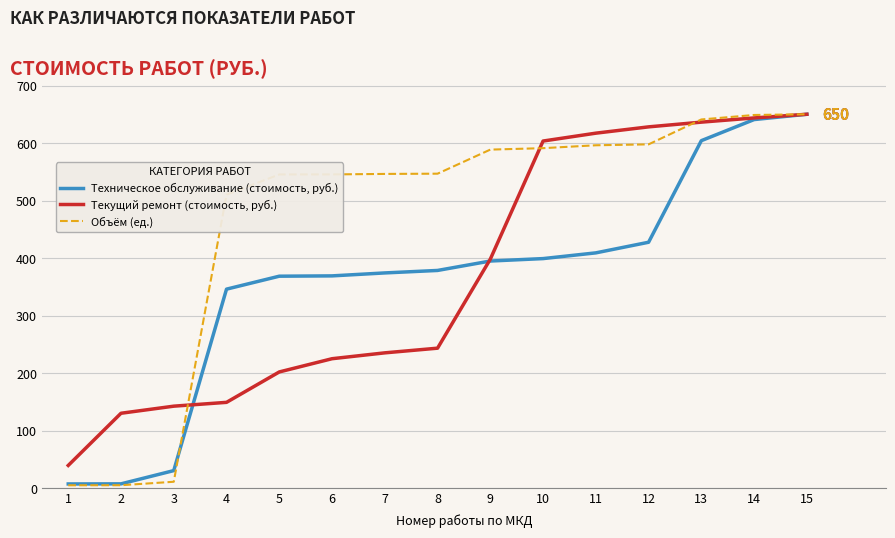

What is the sum of all Техническое обслуживание (стоимость, руб.) values?

5406.4